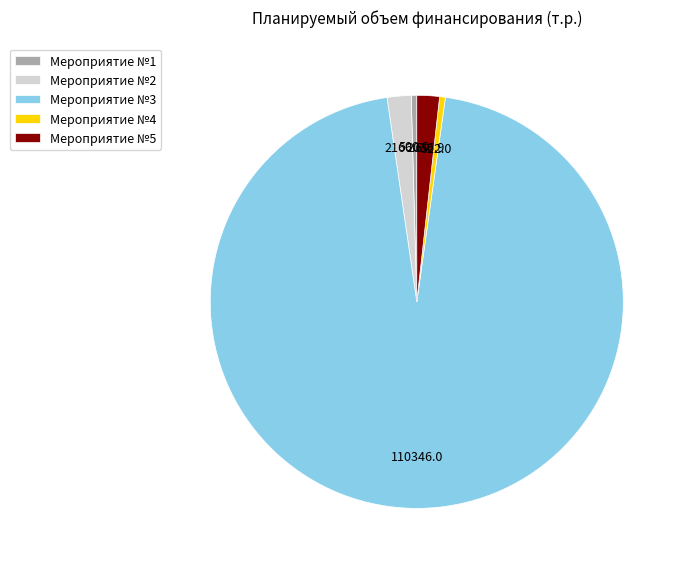

True or false: Мероприятие №5 accounts for 11% of the total.

False